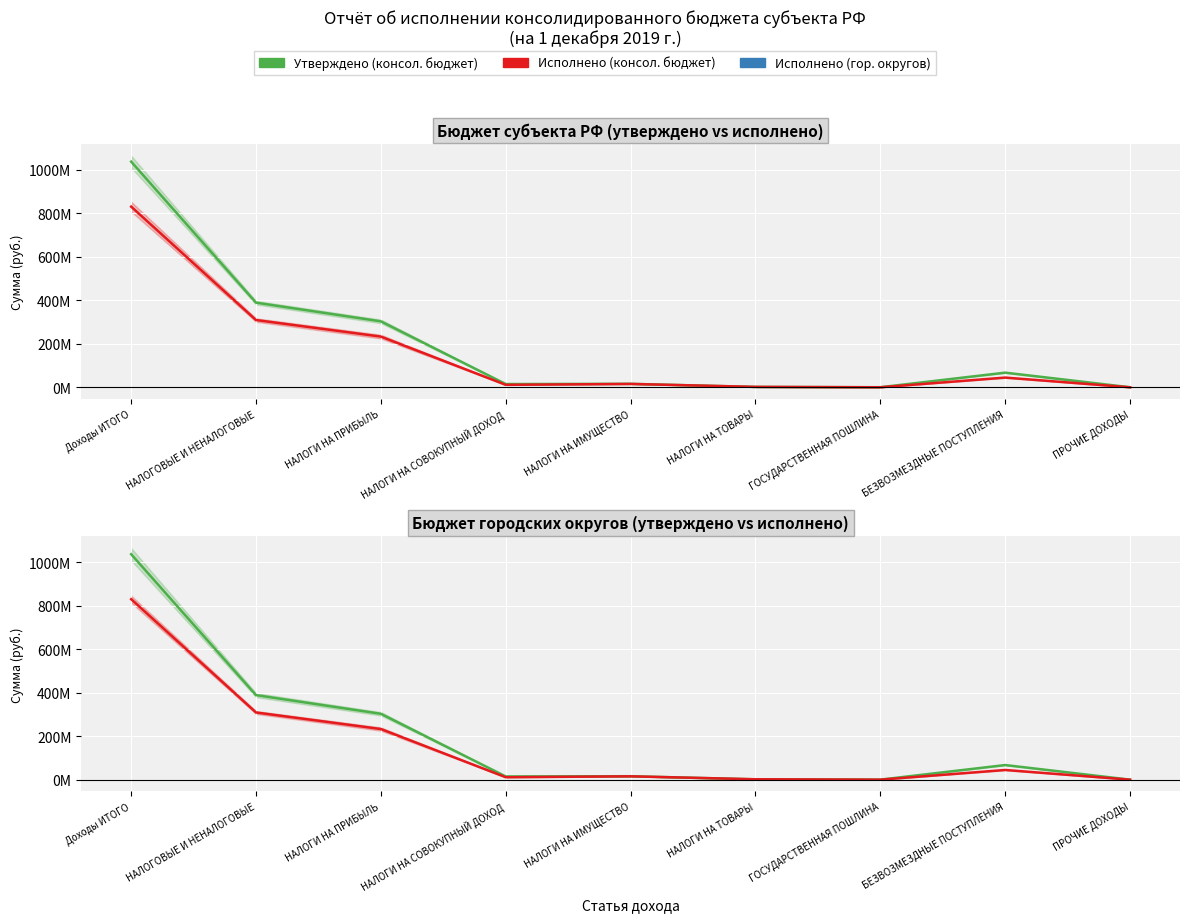

List the series in order of their overall mean, highest first.

Утверждено (консол. бюджет), Исполнено (консол. бюджет)